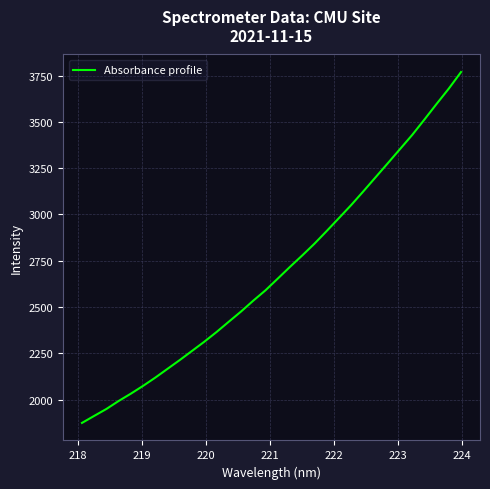

What is the smallest value displayed?

1874.8